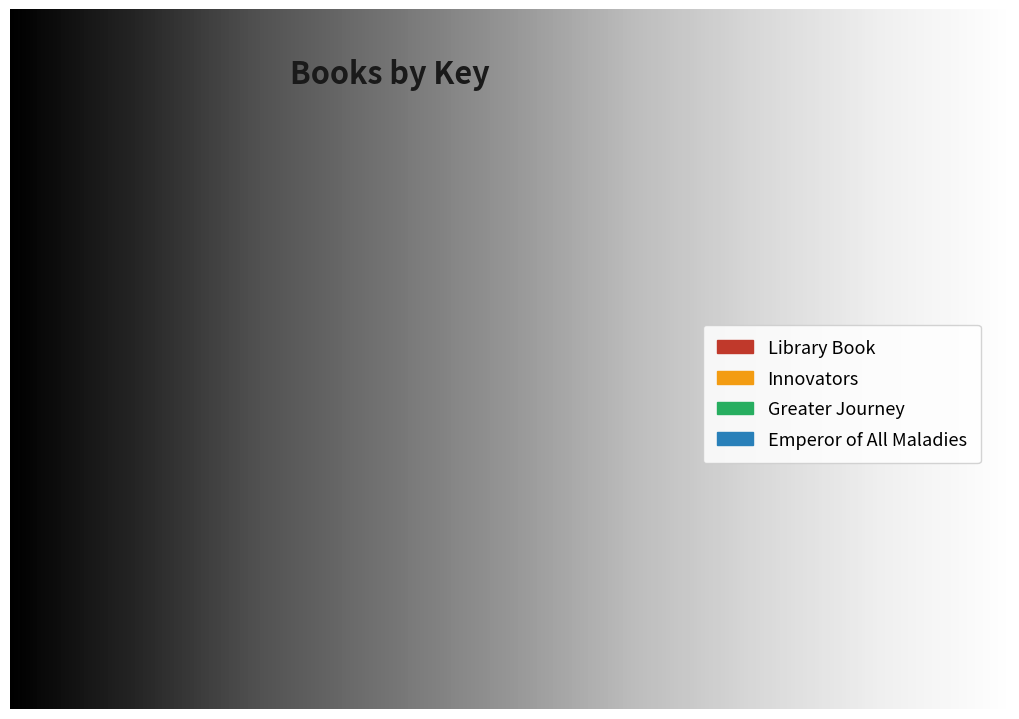

Between Greater Journey and Innovators, which is larger?

Innovators